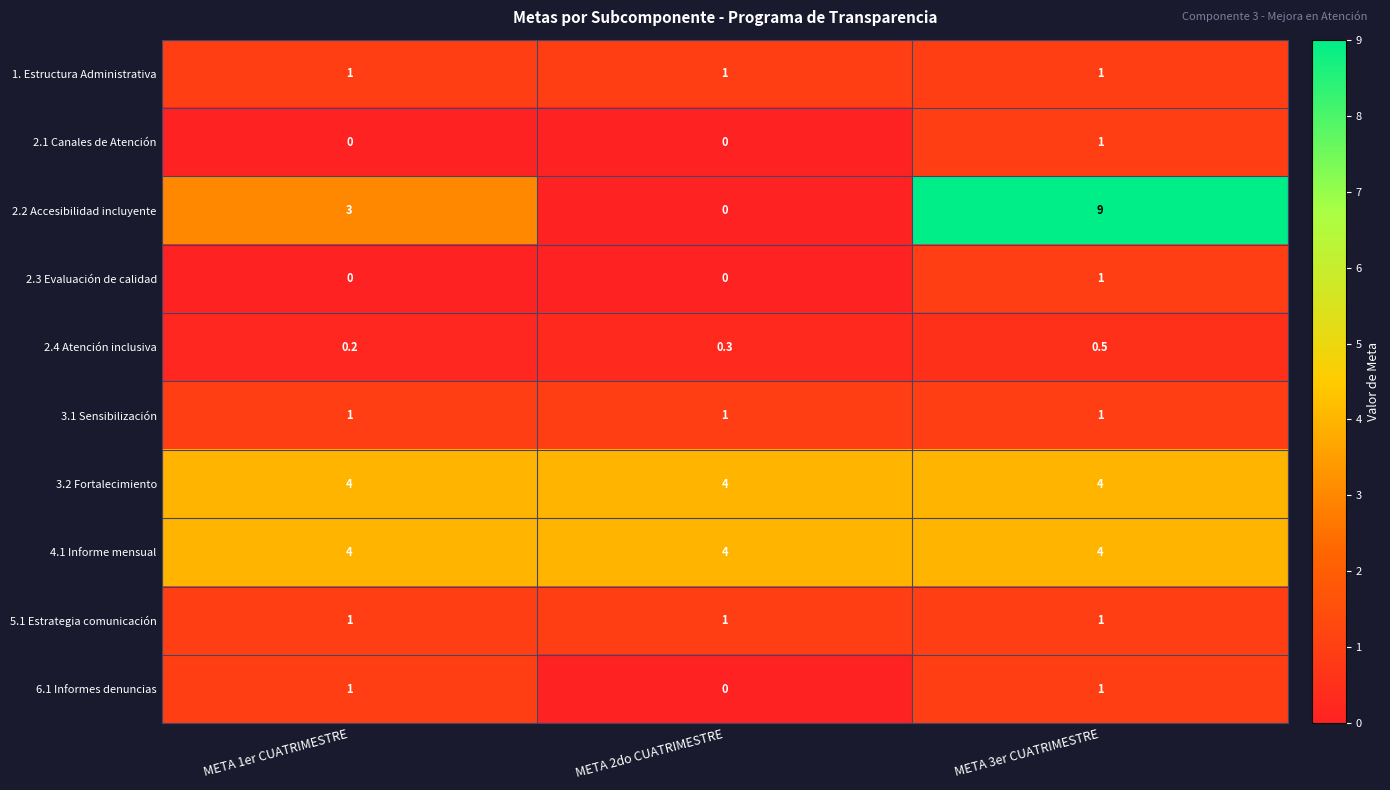

What is the average value of the 2.2 Accesibilidad incluyente series?

4.0